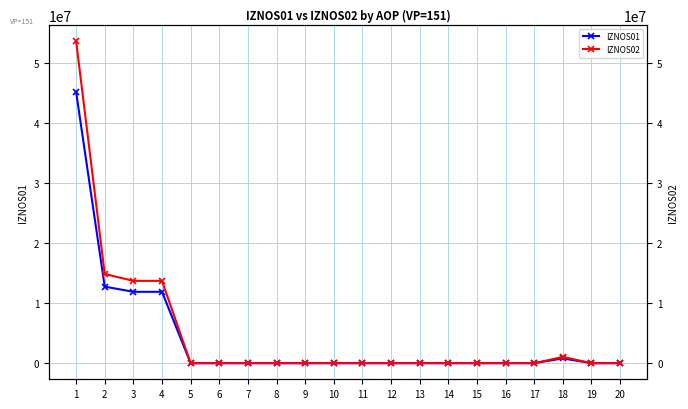

Which series has the largest total across all categories?

IZNOS02